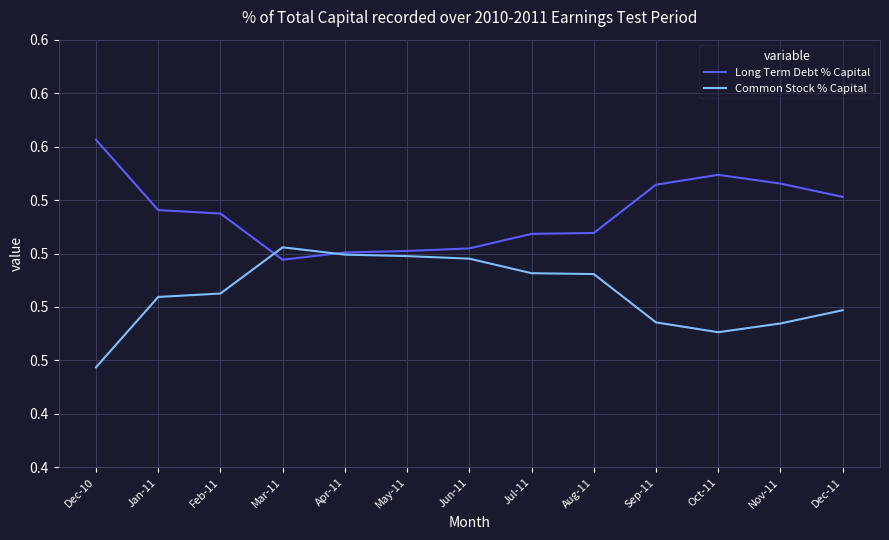

At which category does the chart reach its minimum across all series?

Dec-10